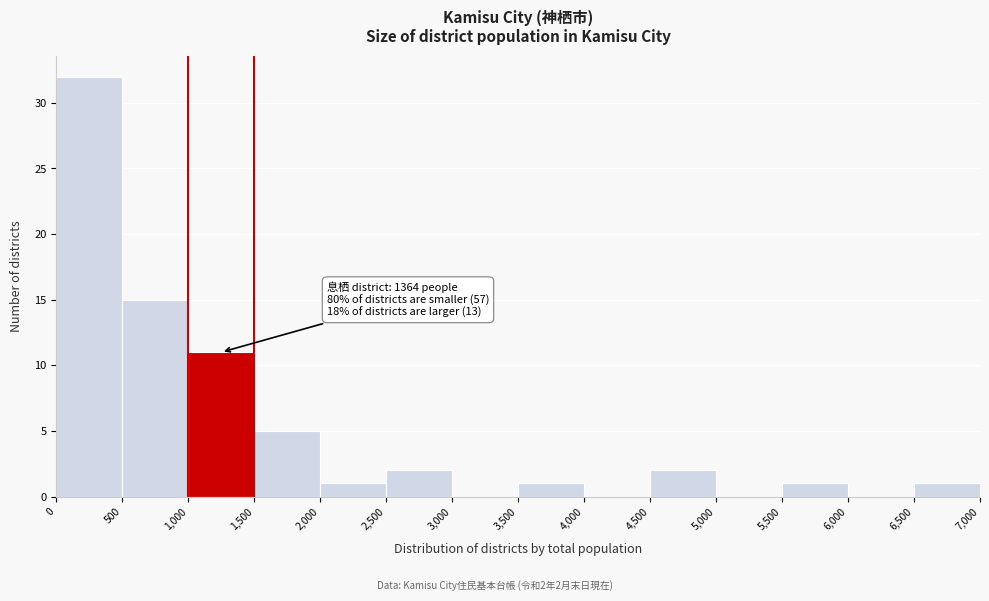

Which range on the x-axis has the tallest bar?

0 to 500